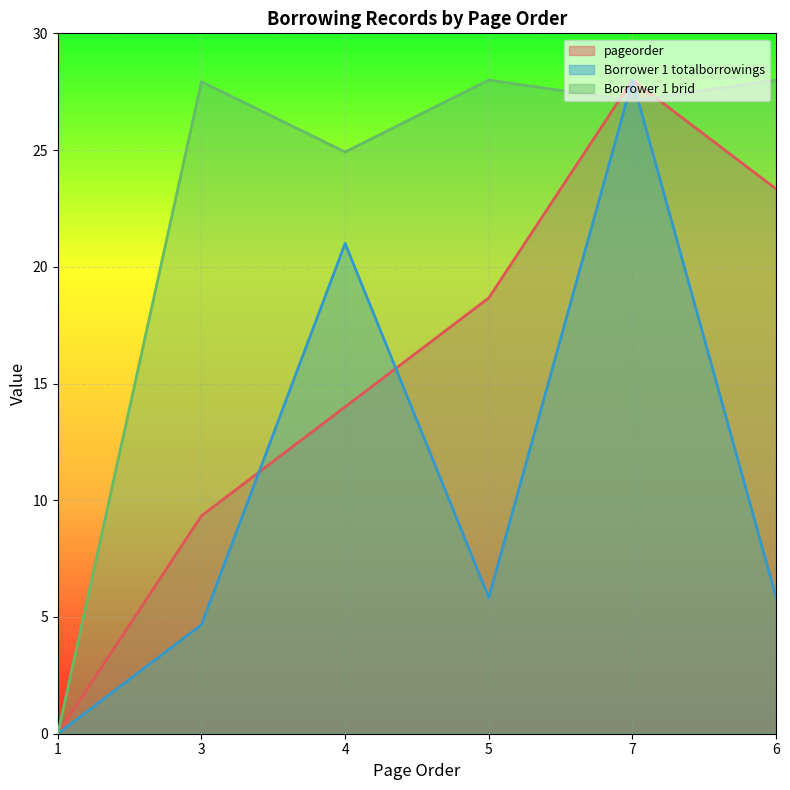

Between 7 and 6, which series saw the biggest shift?

Borrower 1 totalborrowings